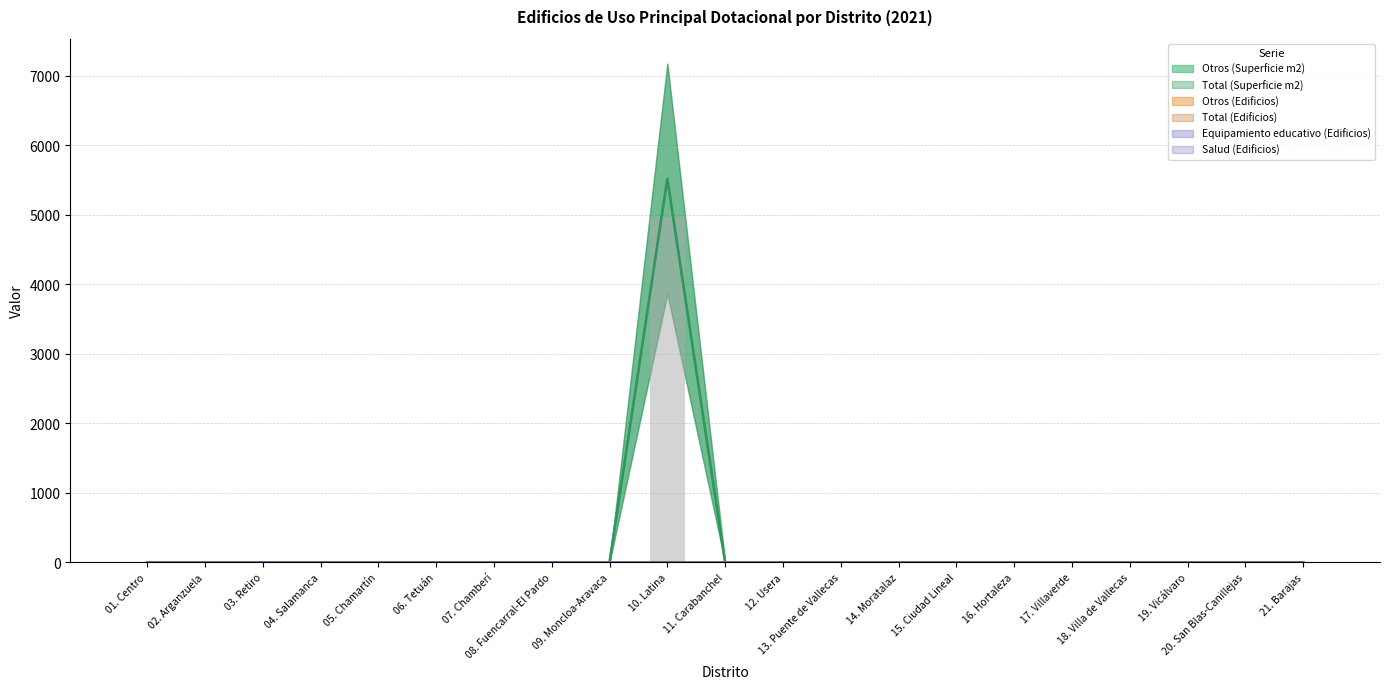

True or false: Otros (Superficie m2) has a value of 1 at 16. Hortaleza.

False